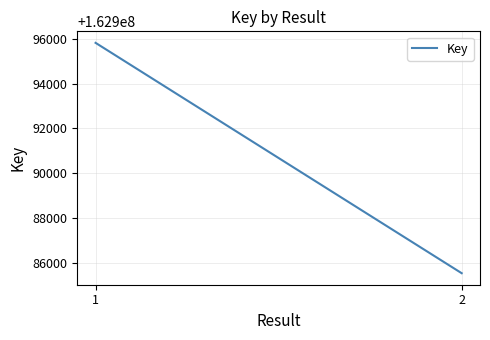

Reading right to left, what are all the values shown in this chart?

162985542	162995822